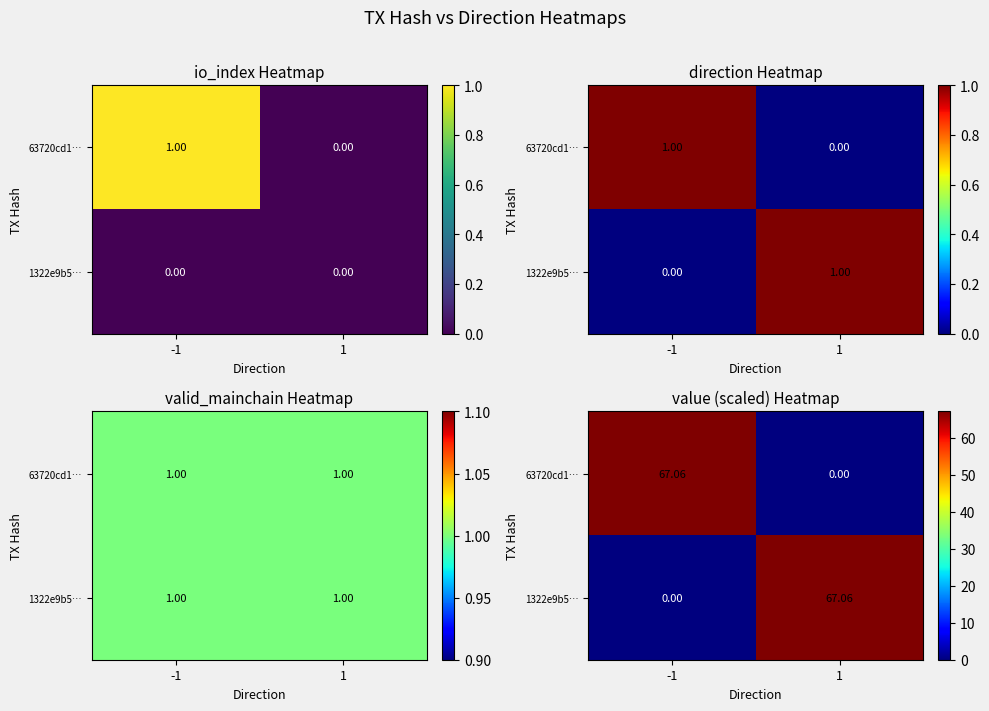

Is it true that 63720cd1… equals 87.7 at -1?

False